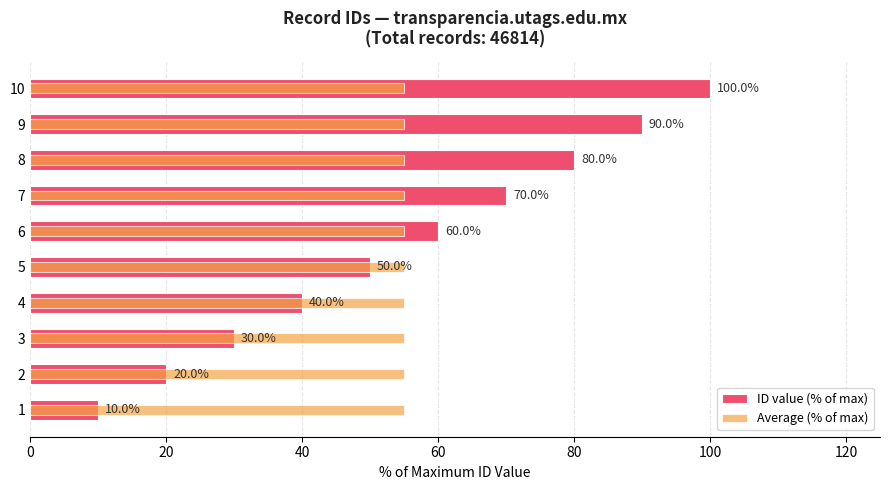

How many series are shown in this chart?

2